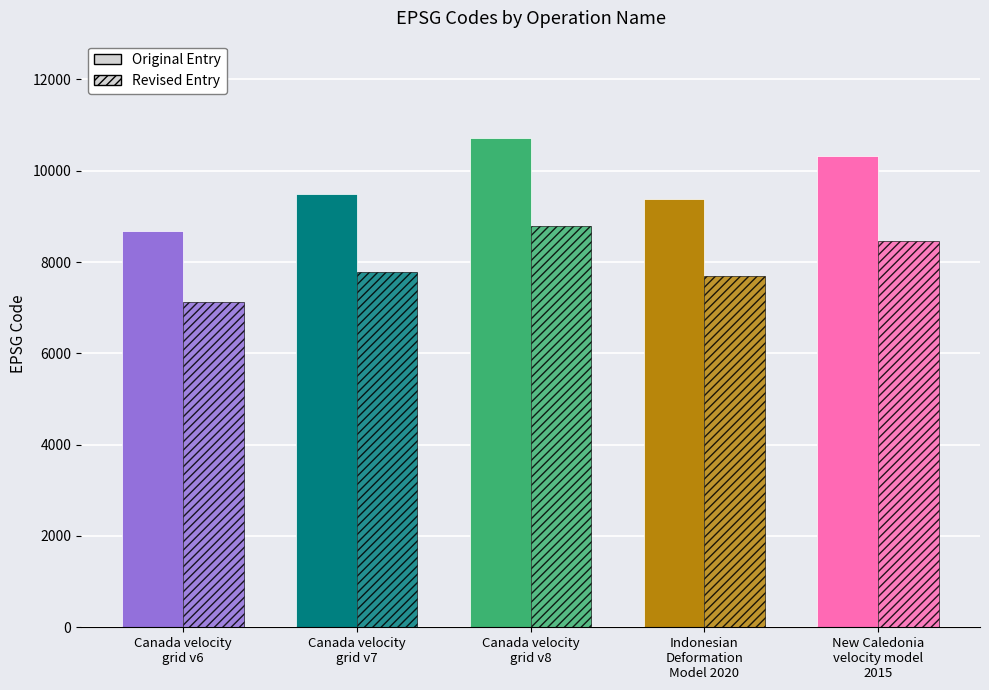

What is the lowest value of the Original Entry series?

8676